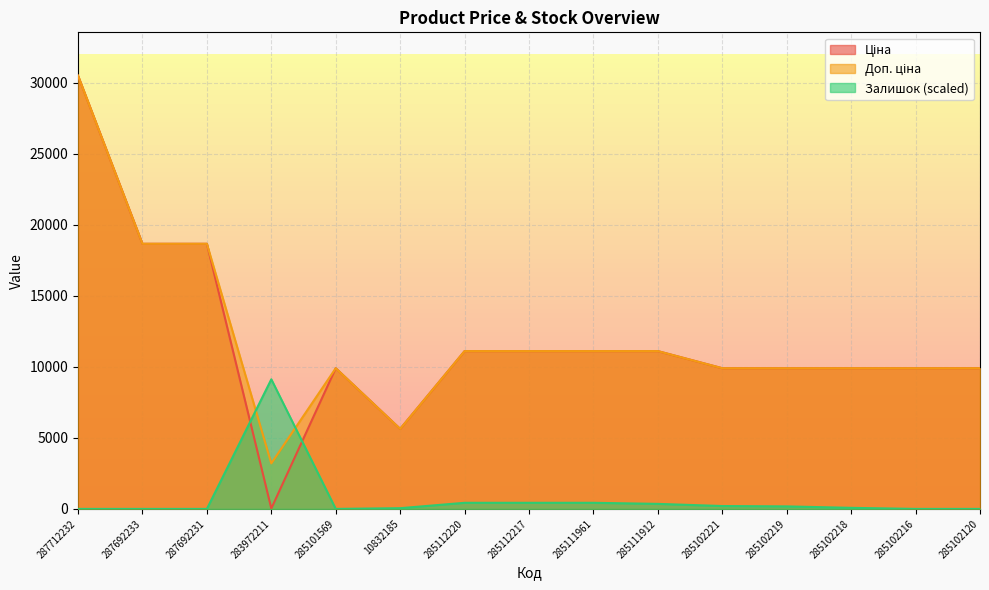

What position from the left is 10832185?

6